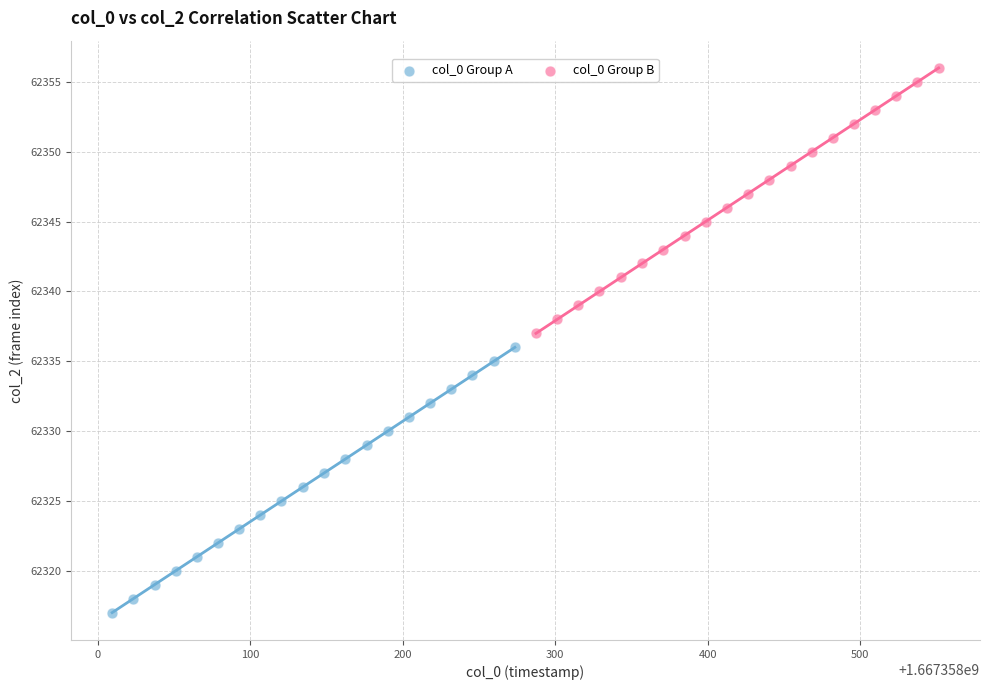

What are all the series names shown in the legend?

col_0 Group A, col_0 Group B